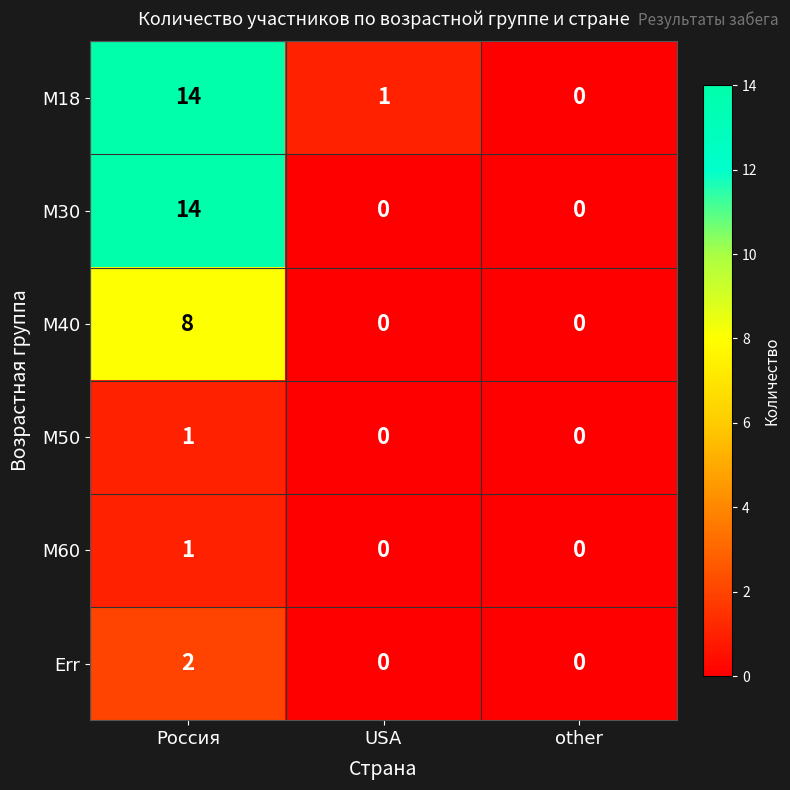

What is the maximum value shown in the chart?

14